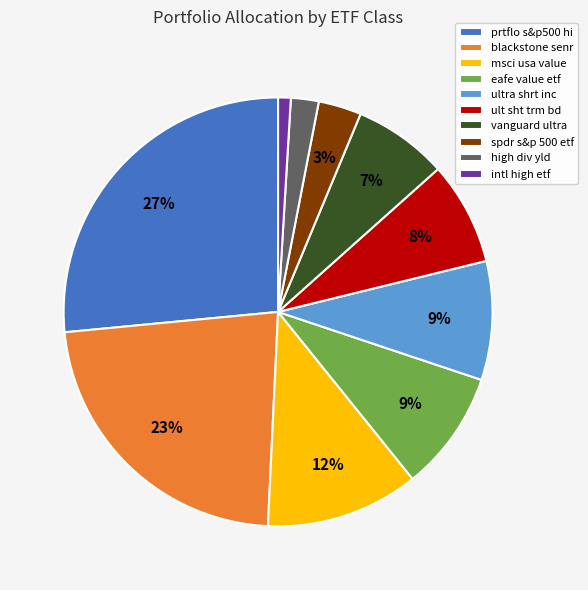

True or false: prtflo s&p500 hi accounts for 27% of the total.

True